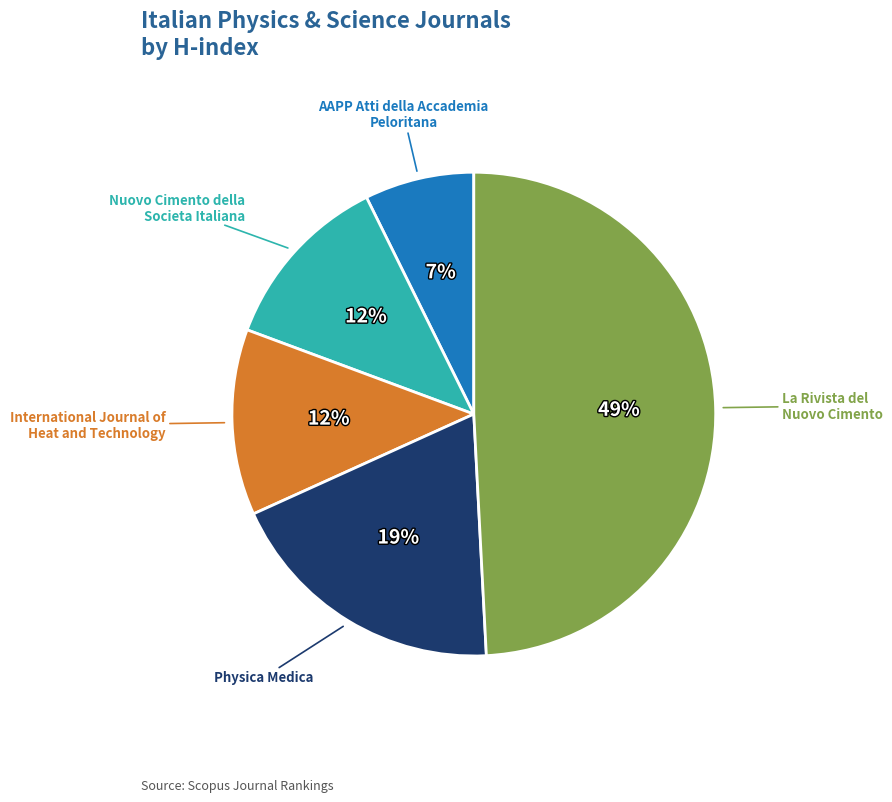

Count the number of slices in the pie.

5